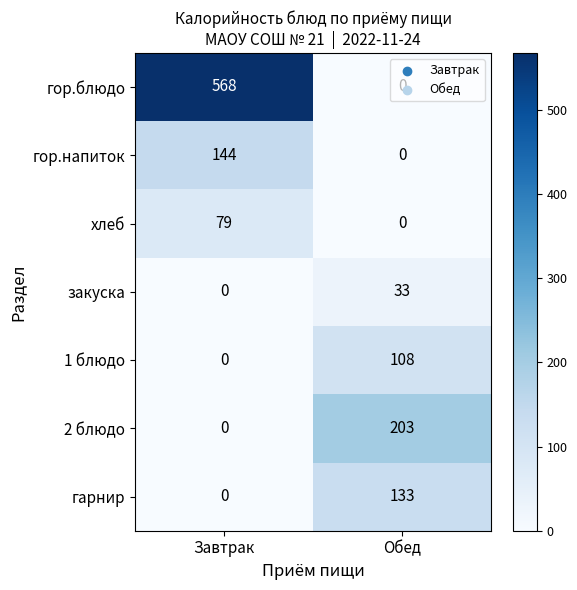

Count the number of categories in the chart.

2